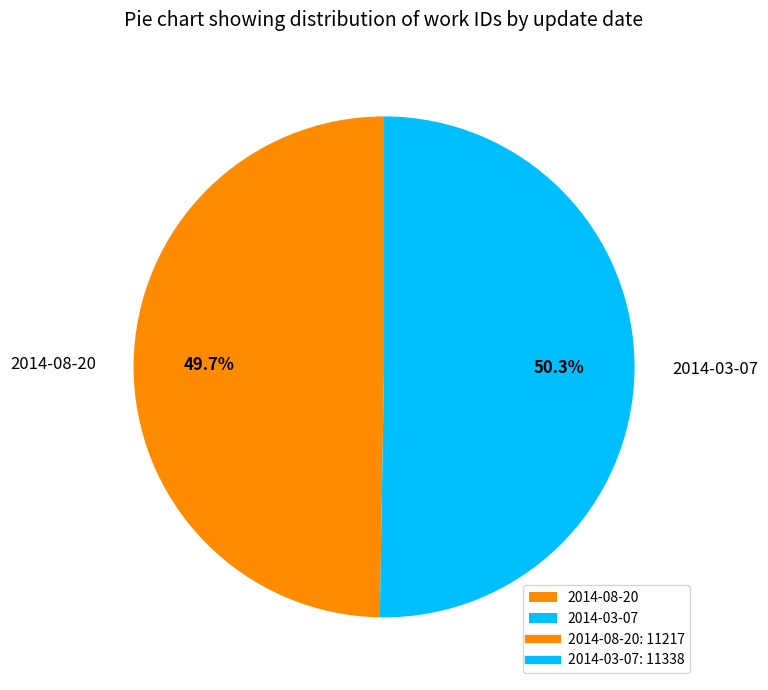

How many segments does this pie chart have?

2